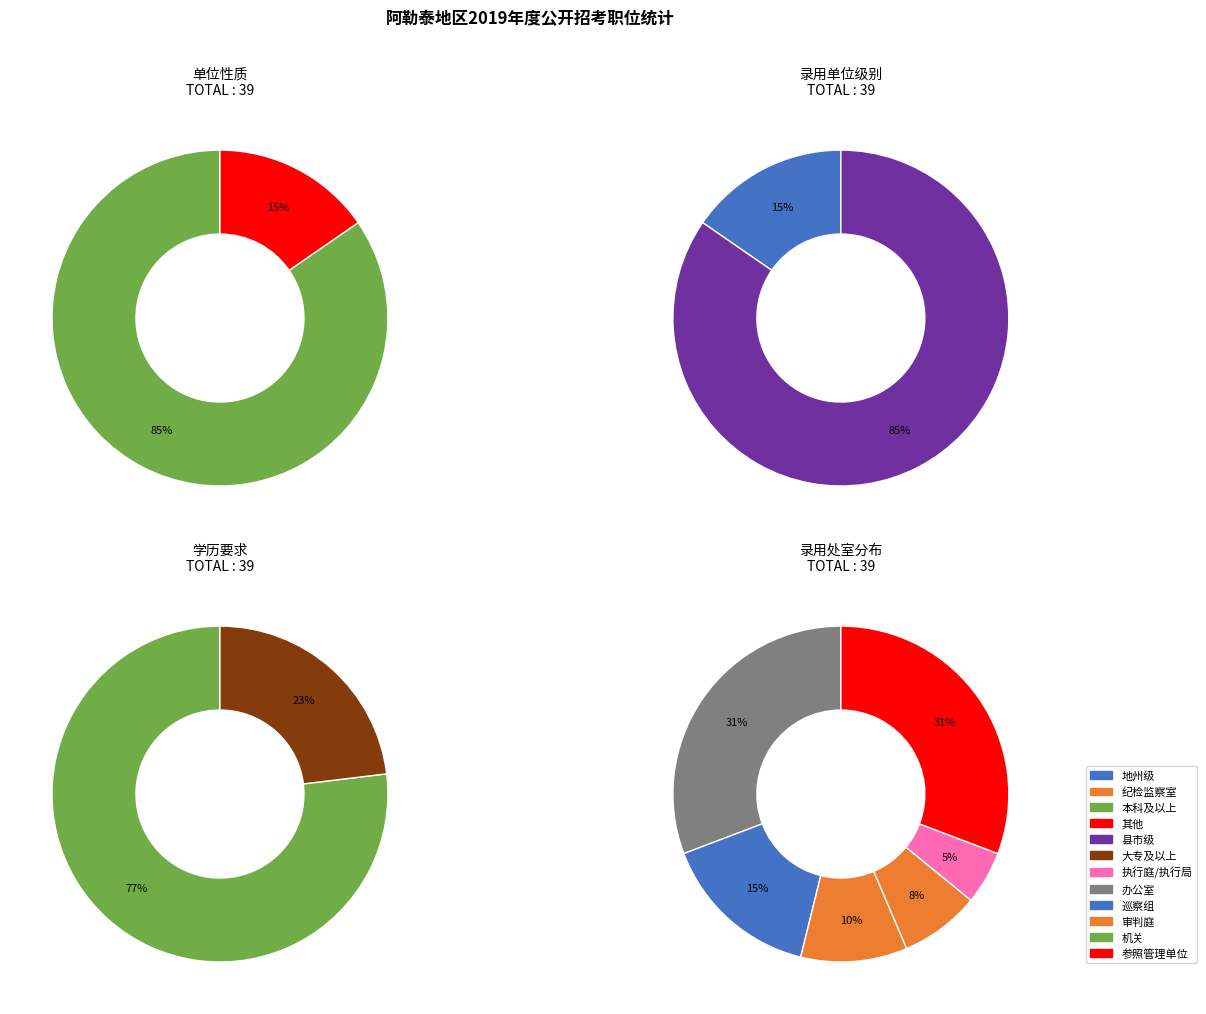

True or false: 参照管理单位 accounts for 26% of the total.

False